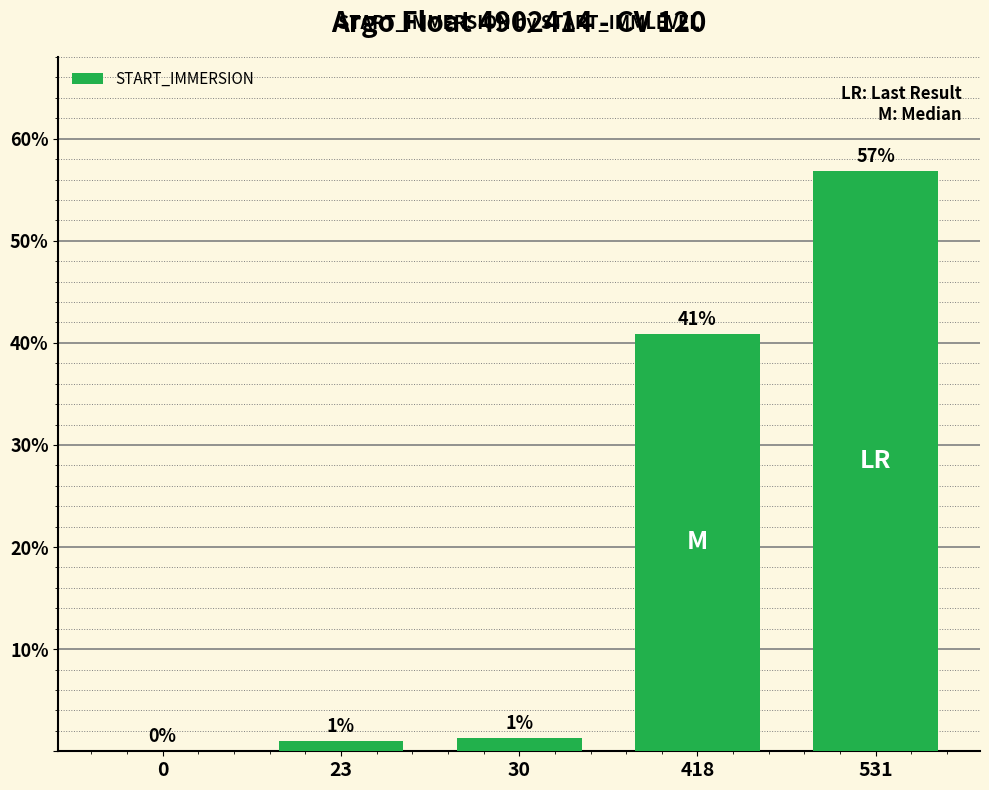

Which has a higher value, 23 or 531?

531